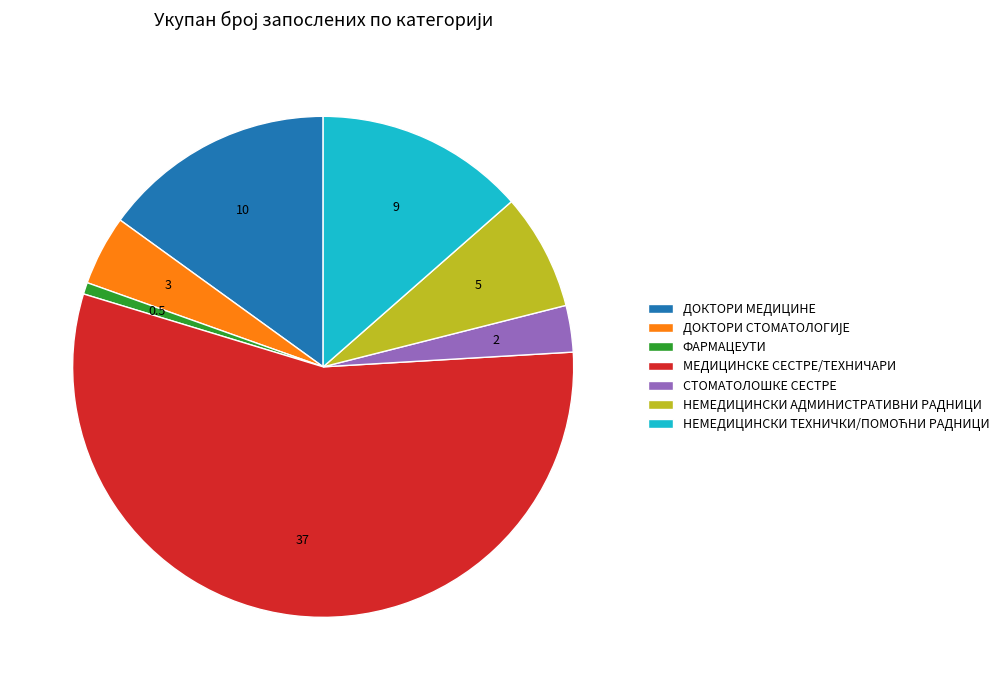

True or false: НЕМЕДИЦИНСКИ АДМИНИСТРАТИВНИ РАДНИЦИ accounts for 8% of the total.

True